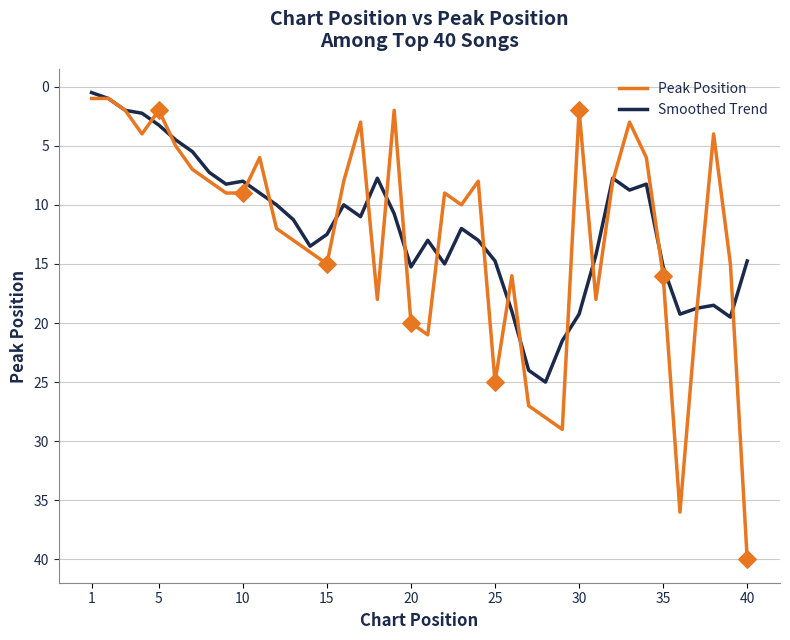

Which series has the largest range (max minus min)?

Peak Position